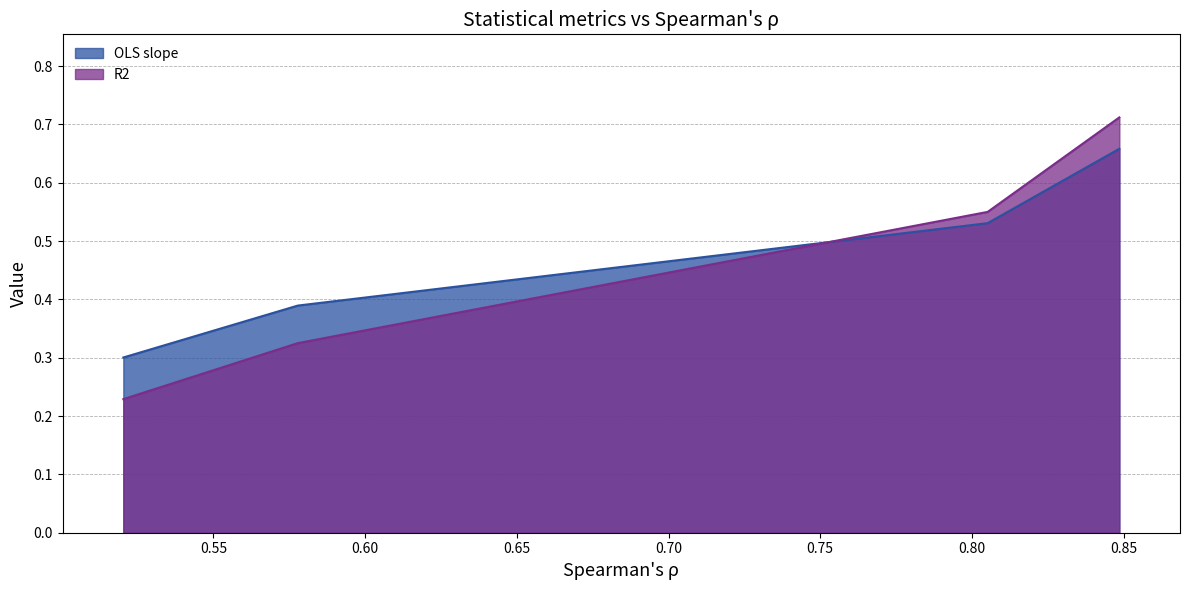

What position from the left is dist-PDD* v.s. RACMO2.3p2*?

4